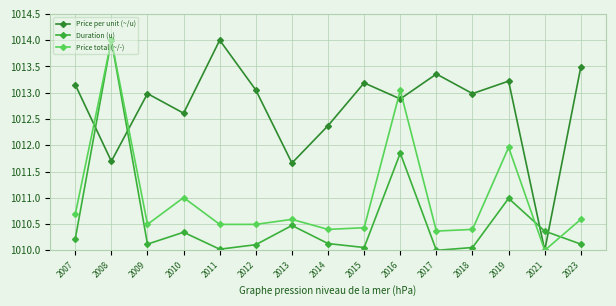

Which series has the largest total across all categories?

Price per unit (~/u)